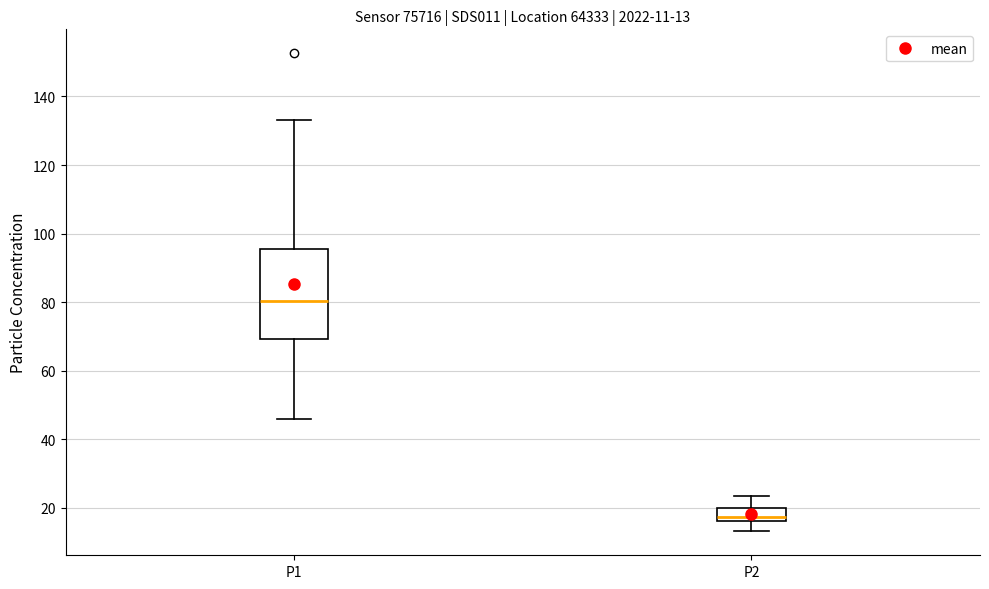

Comparing the boxes themselves (not the whiskers), which one is the tallest?

P1